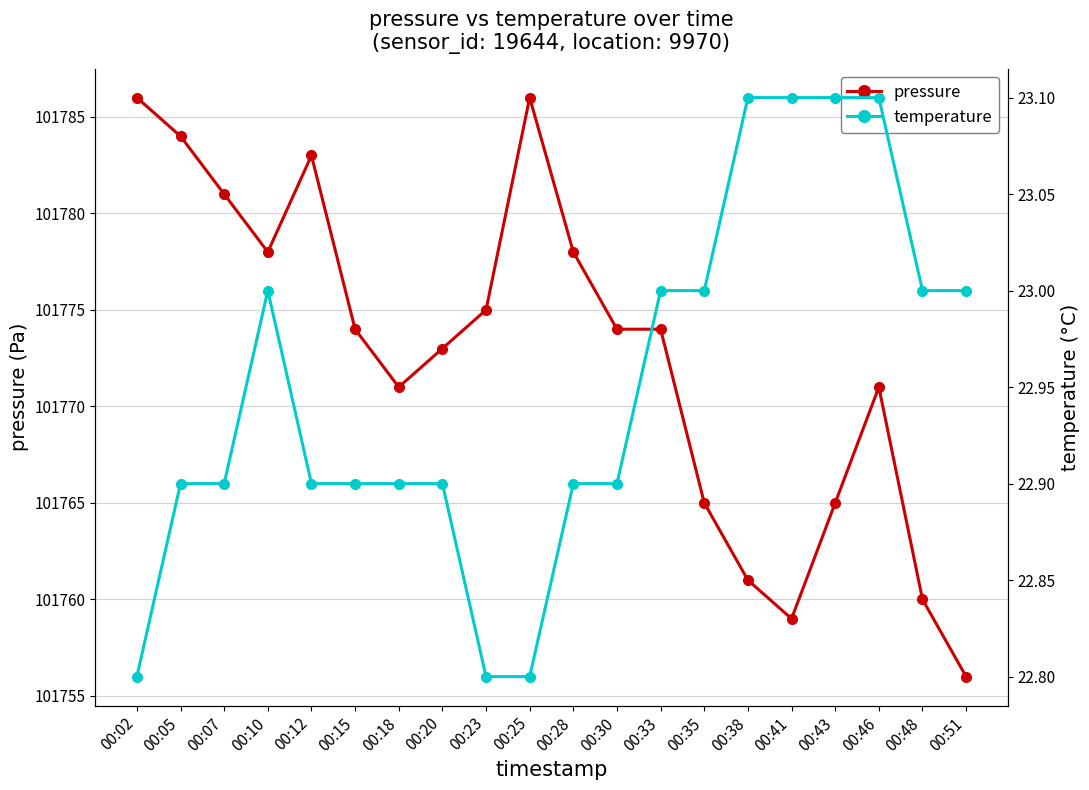

What is the difference between the maximum and minimum values in the pressure series?

30